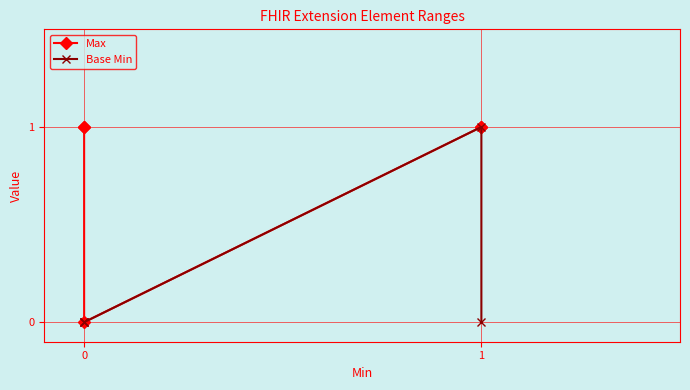

What is the difference between the Base Min values at 1 and 0?

1